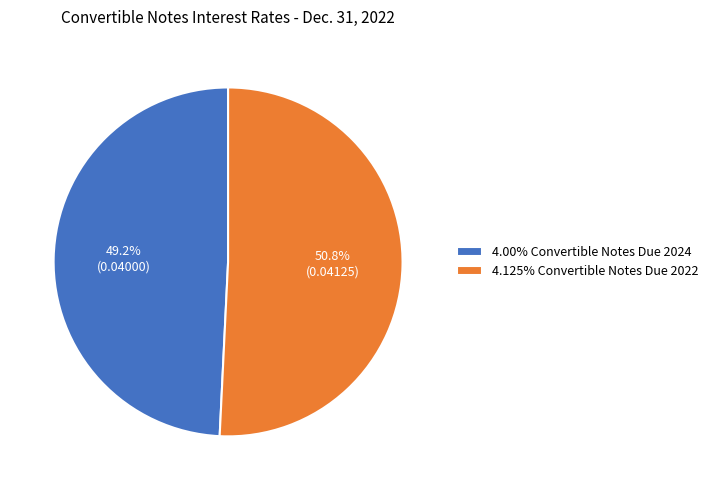

Is there a majority slice in this chart?

Yes